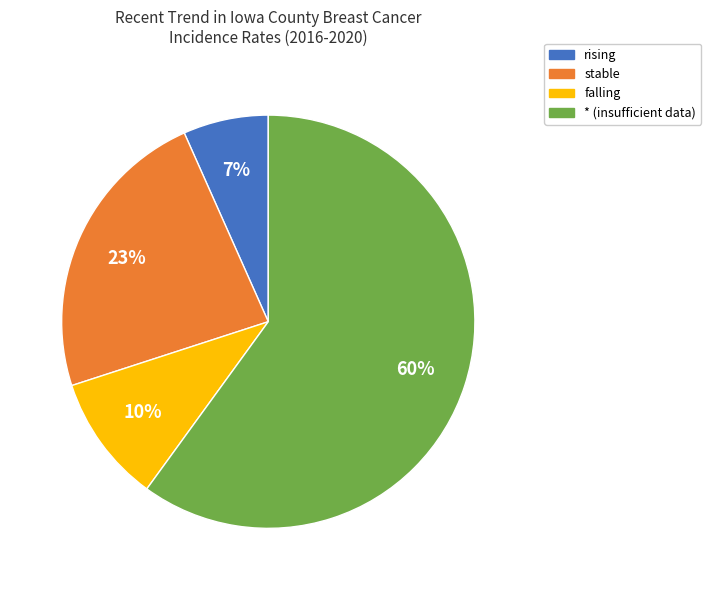

Is it true that falling is 10% of the pie?

True